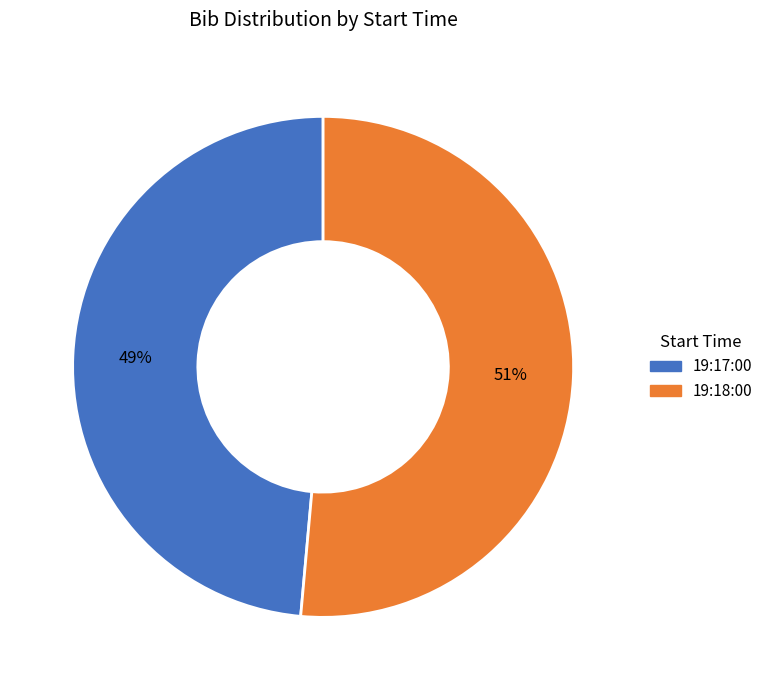

How many segments does this pie chart have?

2